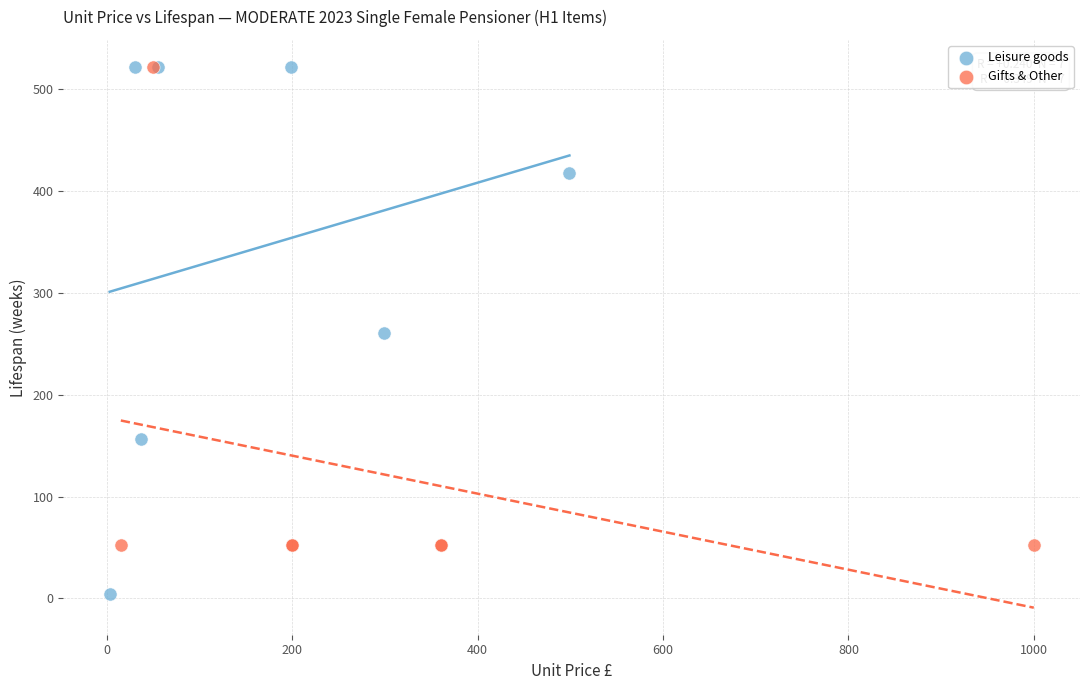

Which series contains the lowest Y value?

Leisure goods